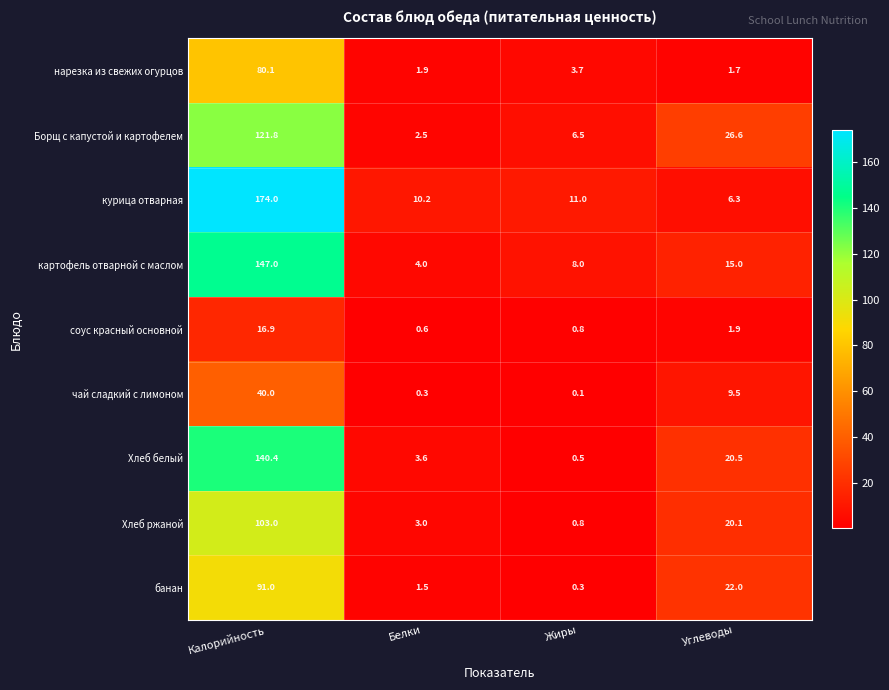

Which label corresponds to the smallest value in the chart?

Жиры